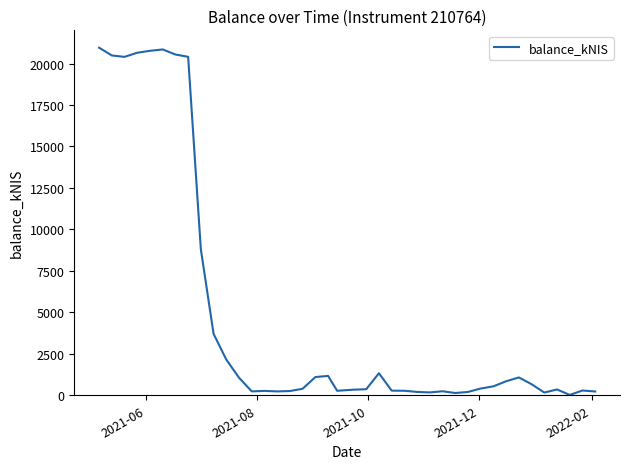

How many categories are shown in the chart?

40